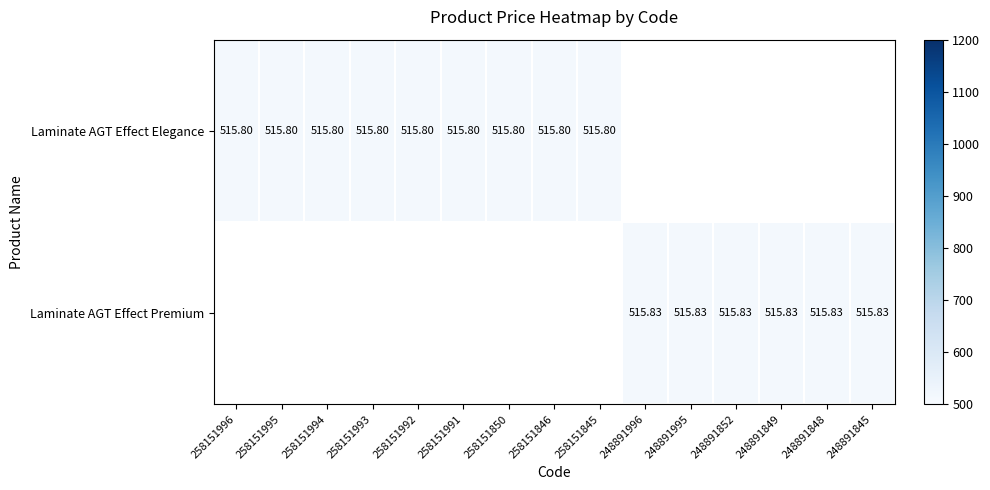

Where is Laminate AGT Effect Elegance nearest to the value 515?

258151996